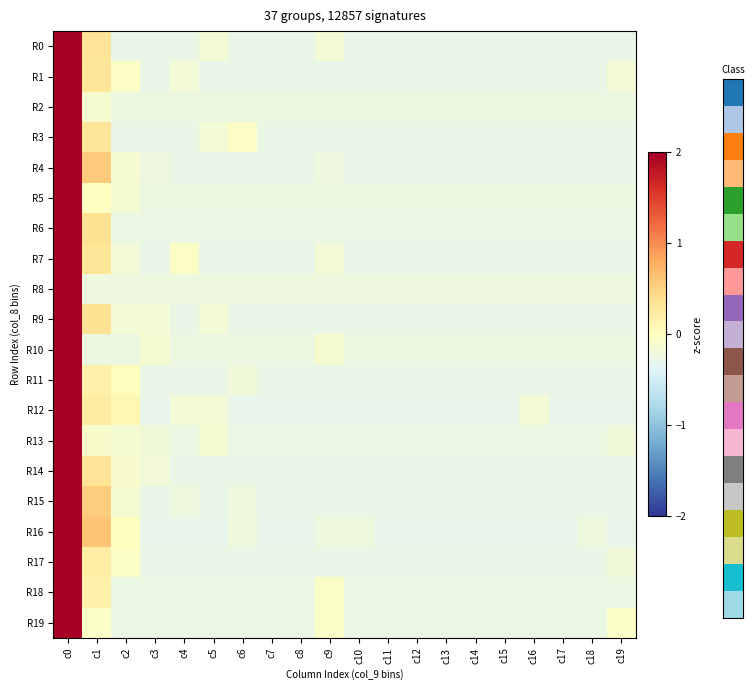

Rank the series at c12 from highest to lowest value.

R8, R2, R10, R5, R13, R6, R18, R19, R17, R0, R11, R14, R9, R3, R1, R7, R4, R15, R12, R16